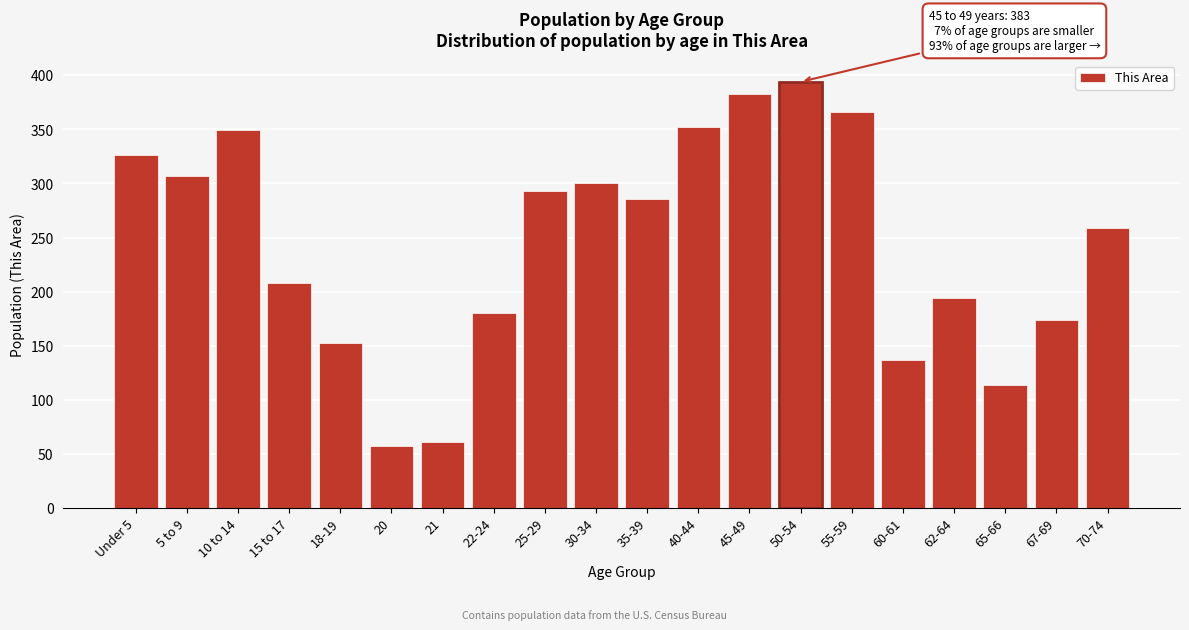

Reading right to left, extract all data points from this chart.

70-74=259	67-69=174	65-66=114	62-64=194	60-61=137	55-59=366	50-54=394	45-49=383	40-44=352	35-39=286	30-34=300	25-29=293	22-24=180	21=61	20=57	18-19=153	15 to 17=208	10 to 14=349	5 to 9=307	Under 5=326